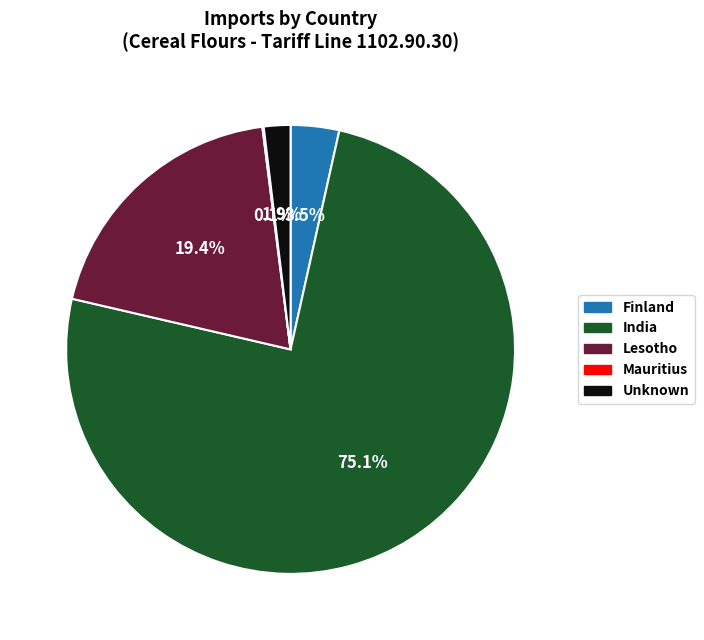

What percentage do Lesotho and Unknown together represent?

21.3%